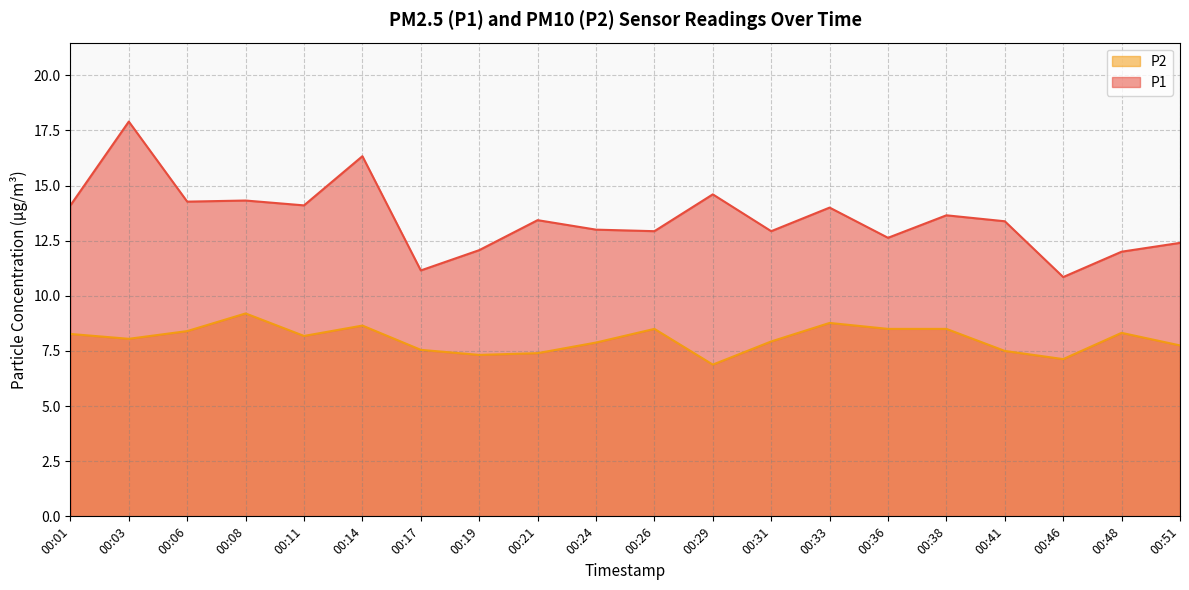

Where is P2 nearest to the value 8?

00:03